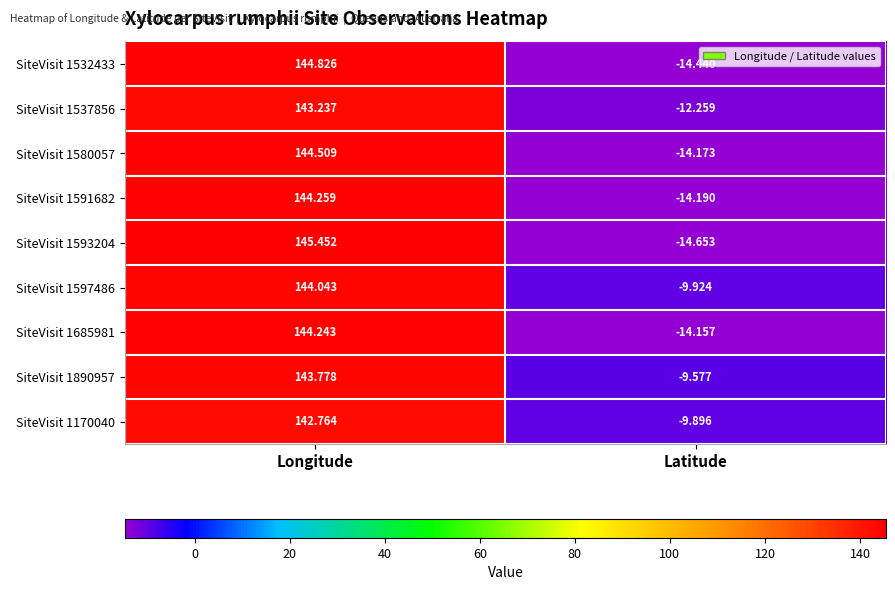

Which series has the largest total across all categories?

SiteVisit 1890957